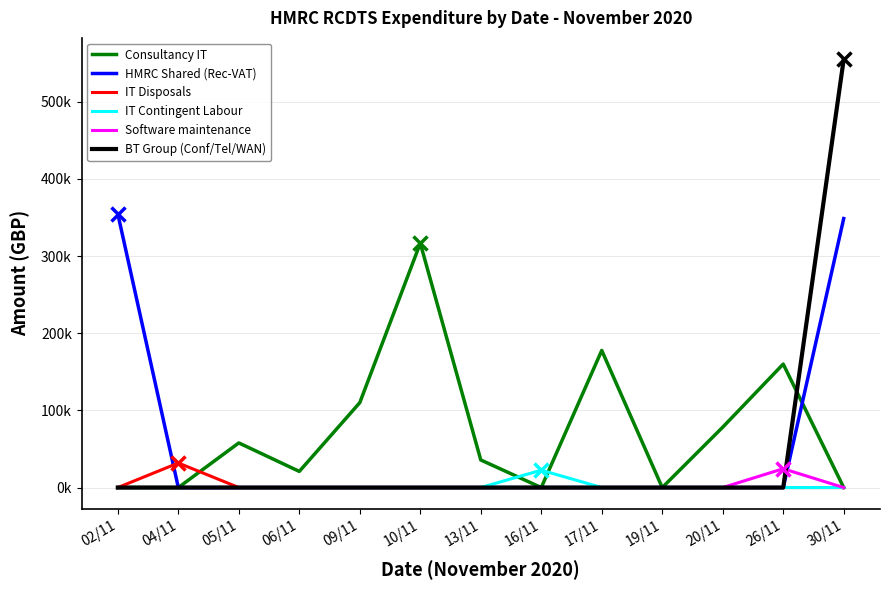

What is the difference between the maximum and minimum values in the BT Group (Conf/Tel/WAN) series?

554871.2